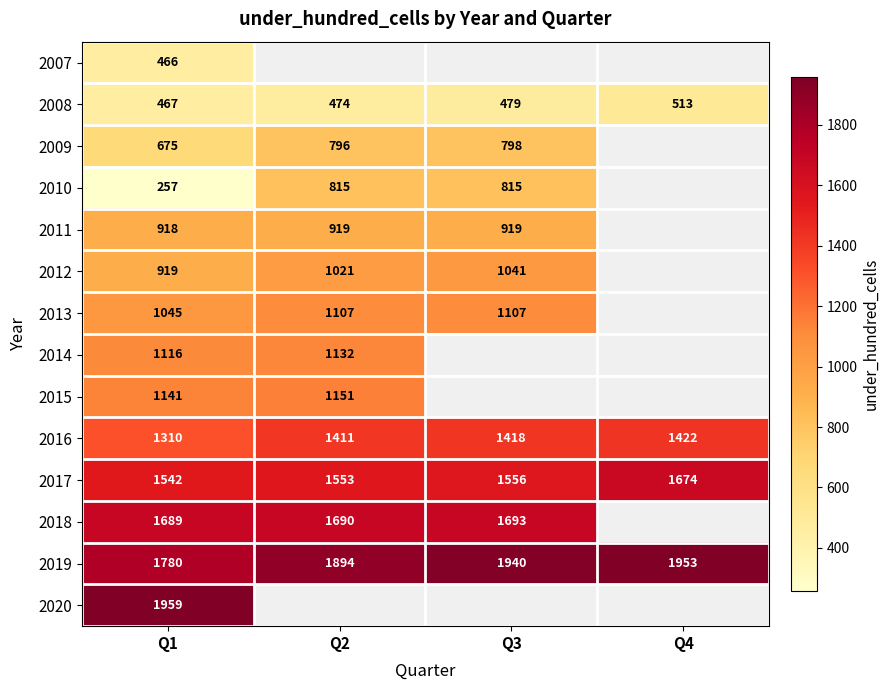

What is the smallest value displayed?

257.0